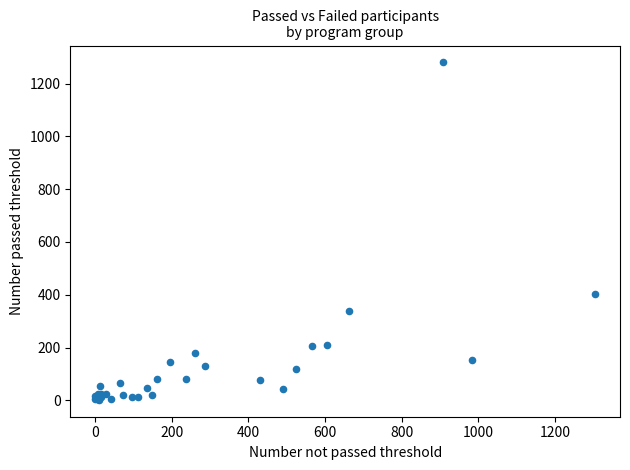

What Y value in the scatter plot is closest to 641?

402